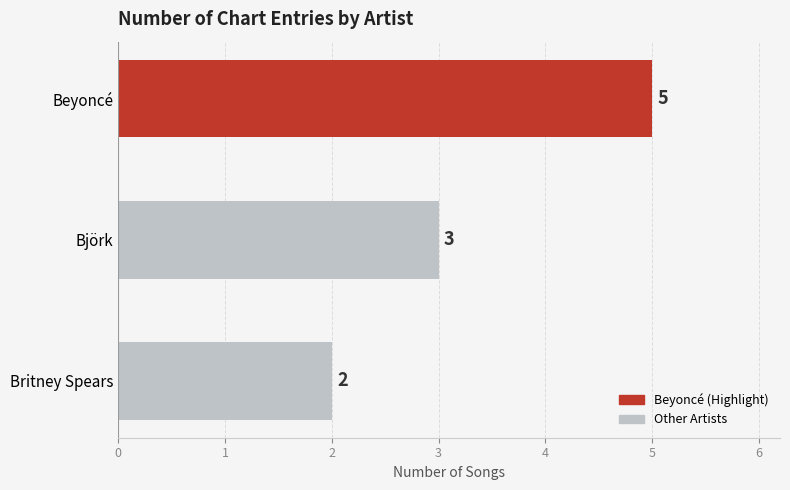

What is the sum of all values?

10